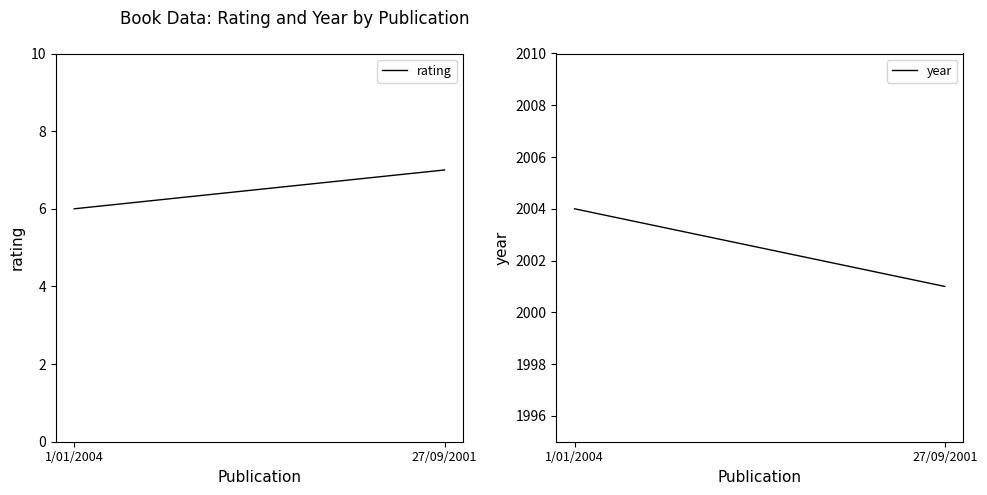

What is the average value of the rating series?

6